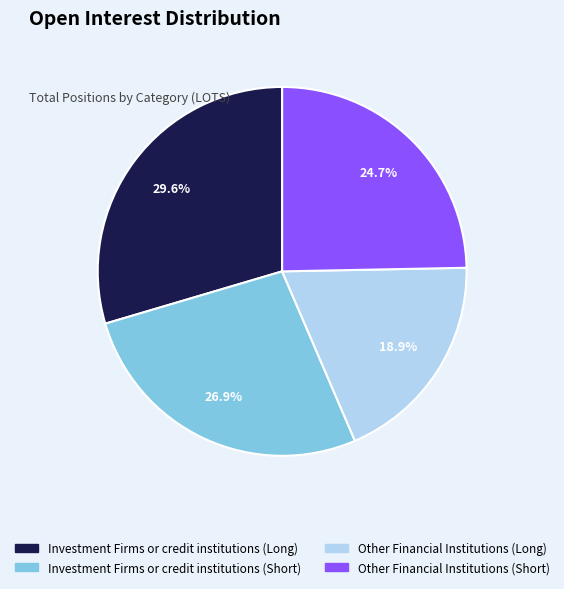

True or false: Investment Firms or credit institutions (Short) accounts for 17% of the total.

False